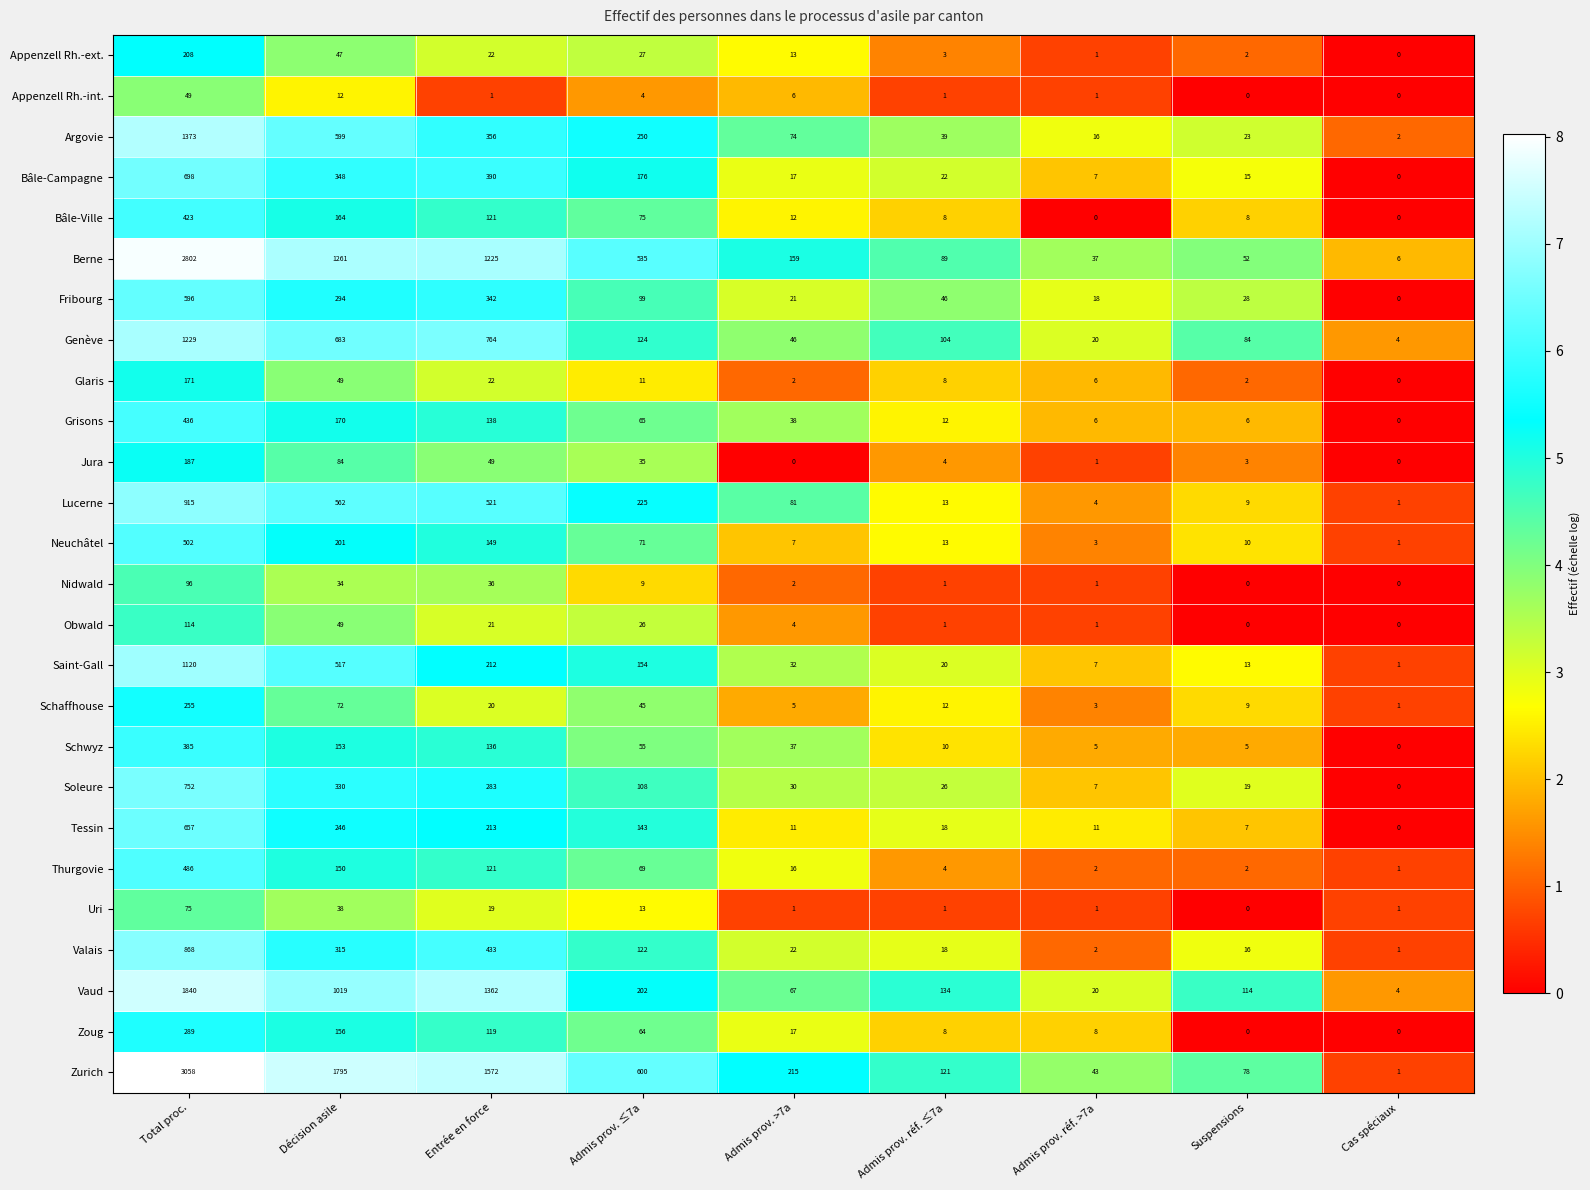

Which series has the largest total across all categories?

Zurich